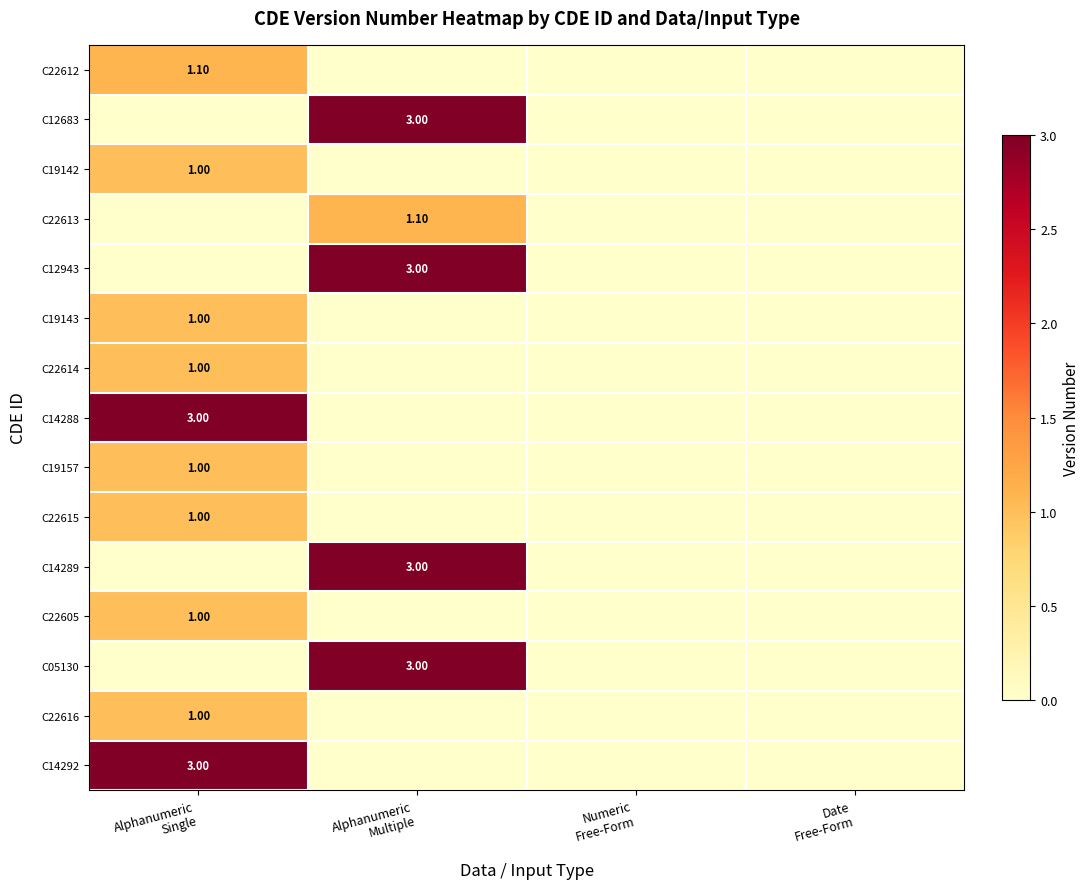

What is the sum of all C19157 values?

1.0